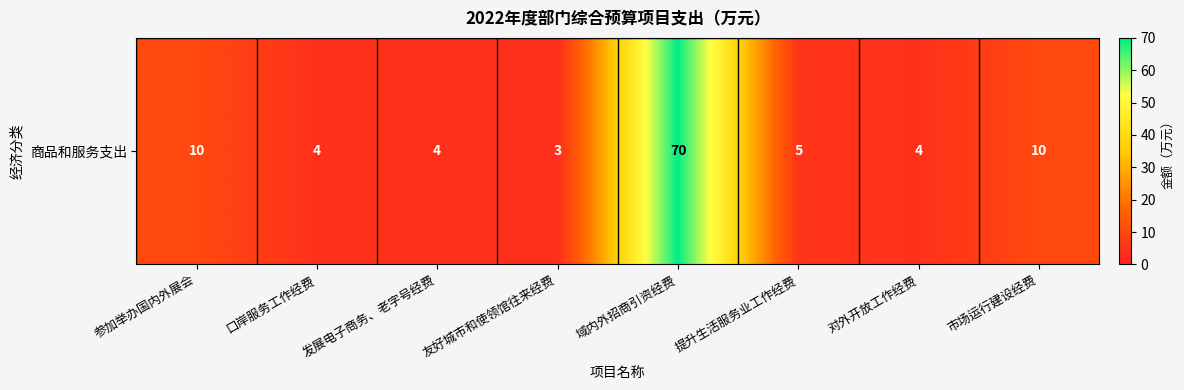

Which label corresponds to the smallest value in the chart?

友好城市和使领馆往来经费